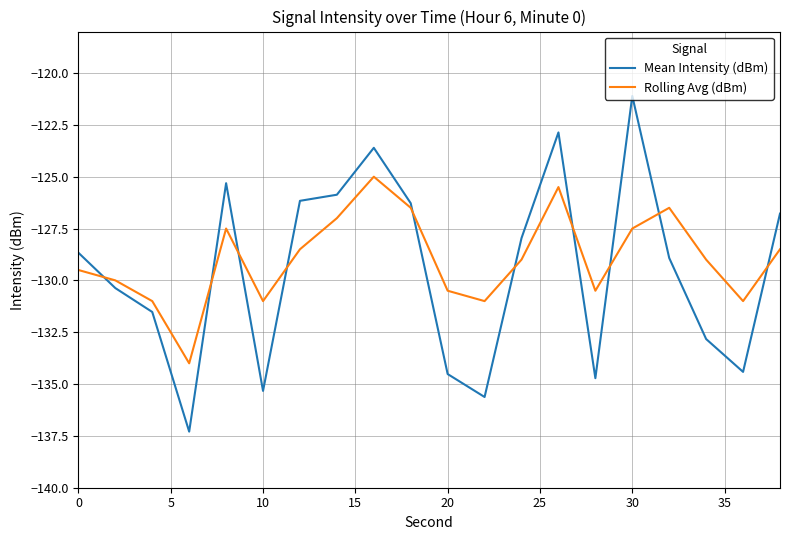

Does the chart have visible grid lines?

Yes